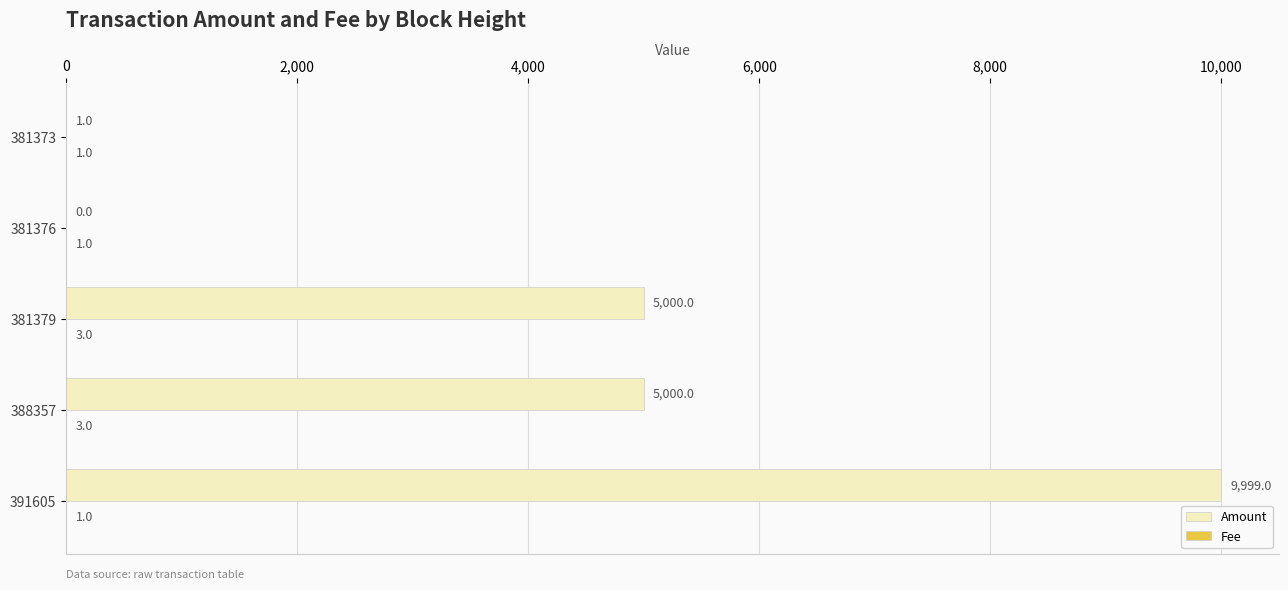

Which series has the widest spread of values?

Amount